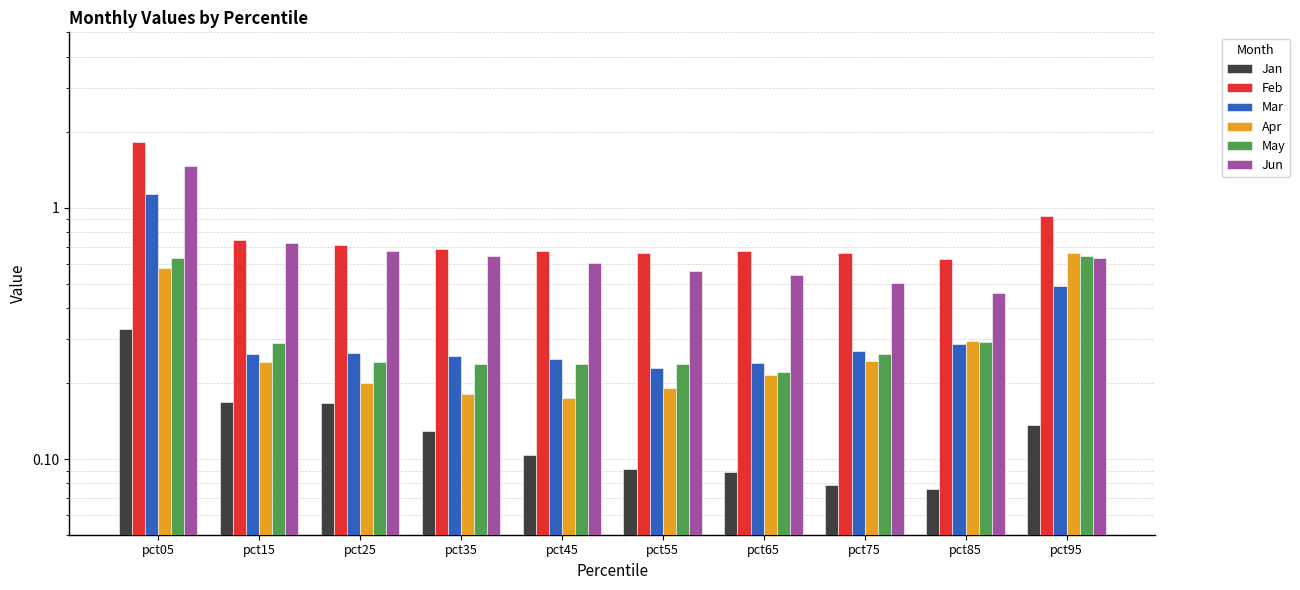

At how many categories does at least one series exceed 0?

10